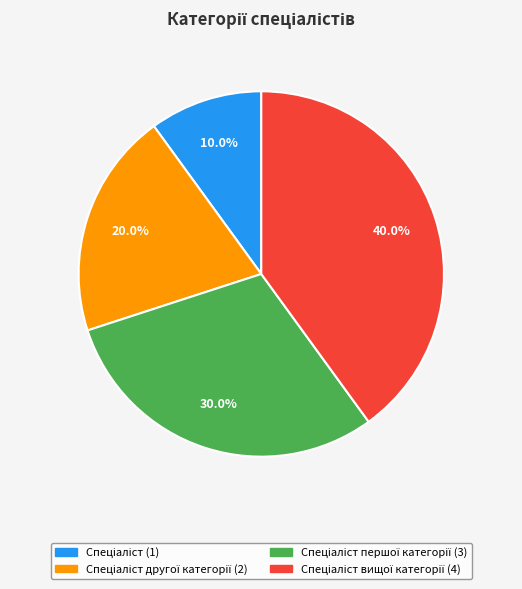

Does any single category account for the majority?

No